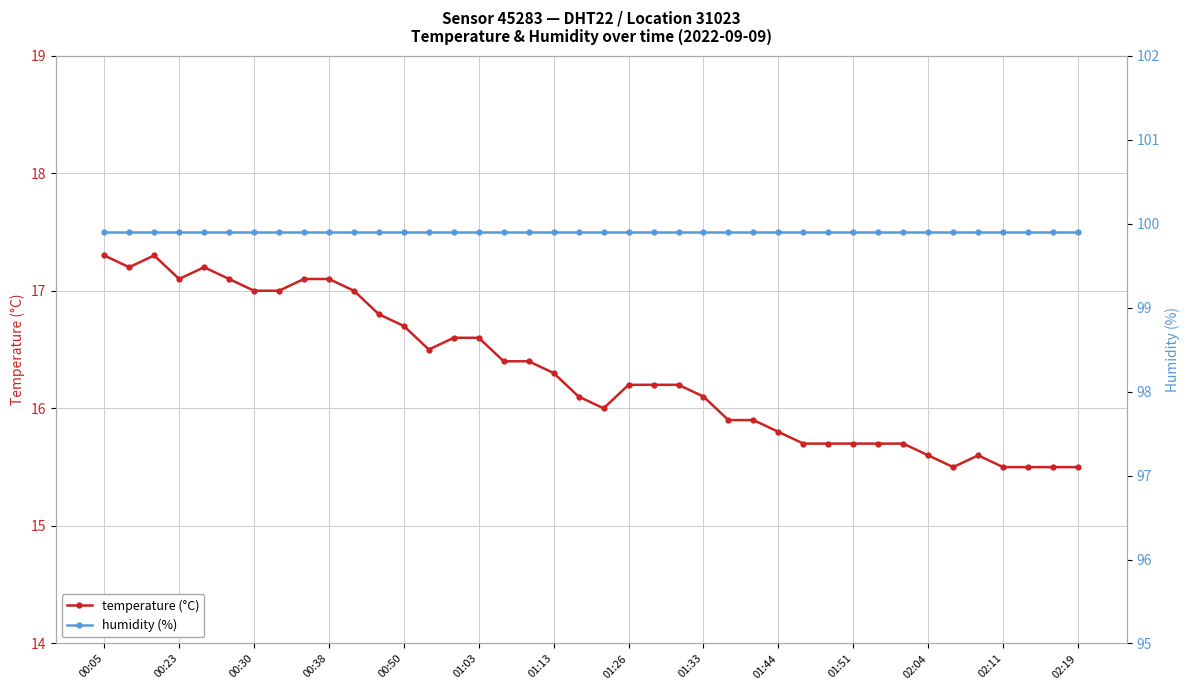

Reading left to right, extract all data points from this chart.

temperature (°C): 17.3	17.2	17.3	17.1	17.2	17.1	17.0	17.0	17.1	17.1	17.0	16.8	16.7	16.5	16.6	16.6	16.4	16.4	16.3	16.1	16.0	16.2	16.2	16.2	16.1	15.9	15.9	15.8	15.7	15.7	15.7	15.7	15.7	15.6	15.5	15.6	15.5	15.5	15.5	15.5
humidity (%): 99.9	99.9	99.9	99.9	99.9	99.9	99.9	99.9	99.9	99.9	99.9	99.9	99.9	99.9	99.9	99.9	99.9	99.9	99.9	99.9	99.9	99.9	99.9	99.9	99.9	99.9	99.9	99.9	99.9	99.9	99.9	99.9	99.9	99.9	99.9	99.9	99.9	99.9	99.9	99.9